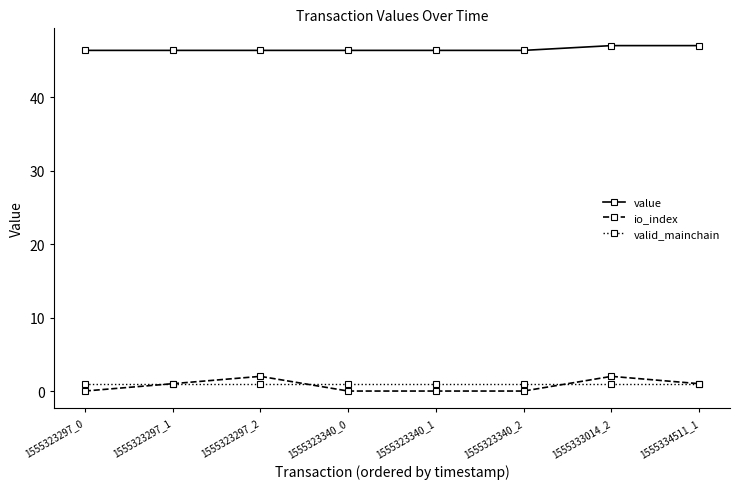

What is the value of the io_index point at the 7th from the left?

2.0